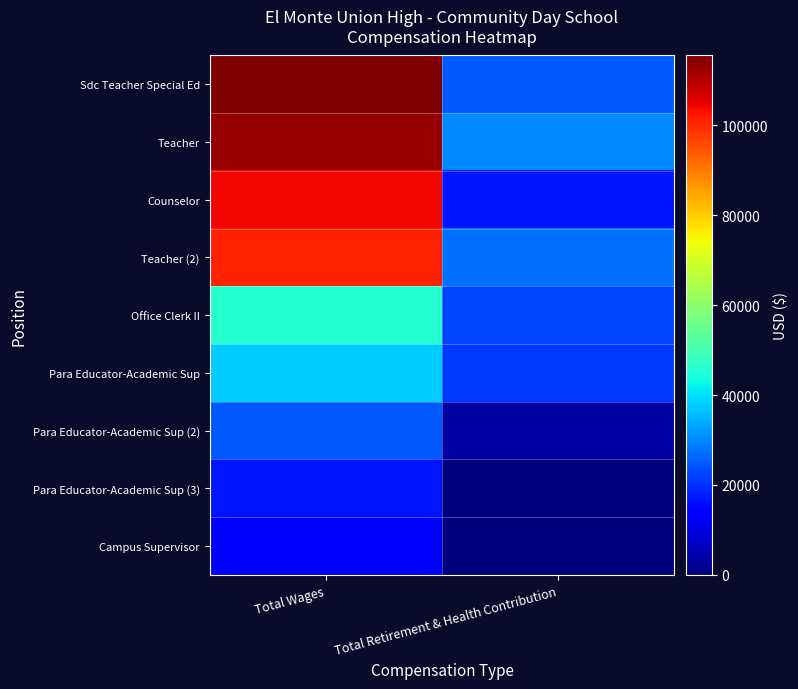

At which category is the sum across all series the highest?

Total Wages